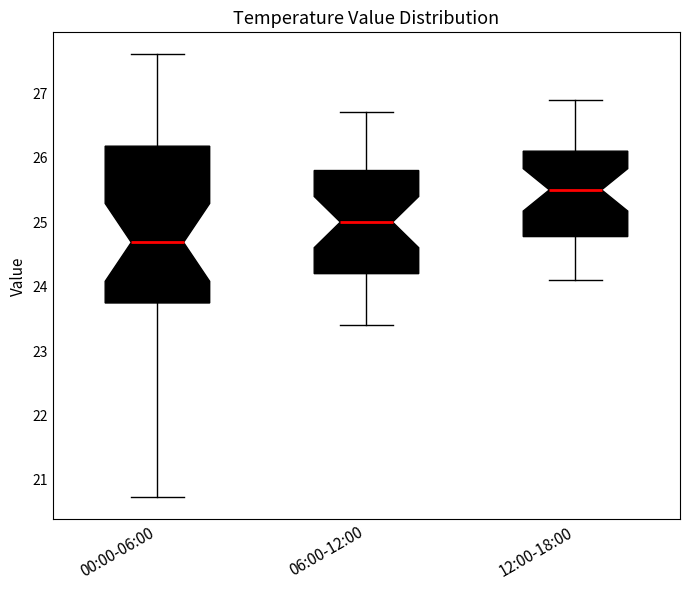

Reading left to right, transcribe this box plot: for each box, give where its median line is, the range the box spans, and where its two whiskers end, as read against the y-axis. The values are not printed on the chart, so give them approximately, as read against the axis.

00:00-06:00: median 24.7, box 23.7 to 26.2, whiskers 20.7 to 27.6
06:00-12:00: median 25.0, box 24.2 to 25.8, whiskers 23.4 to 26.7
12:00-18:00: median 25.5, box 24.8 to 26.1, whiskers 24.1 to 26.9